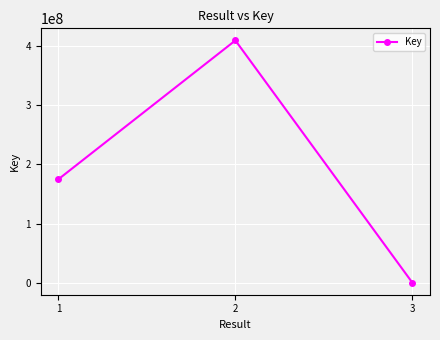

What is the change in value from 1 to 2?

+234512922